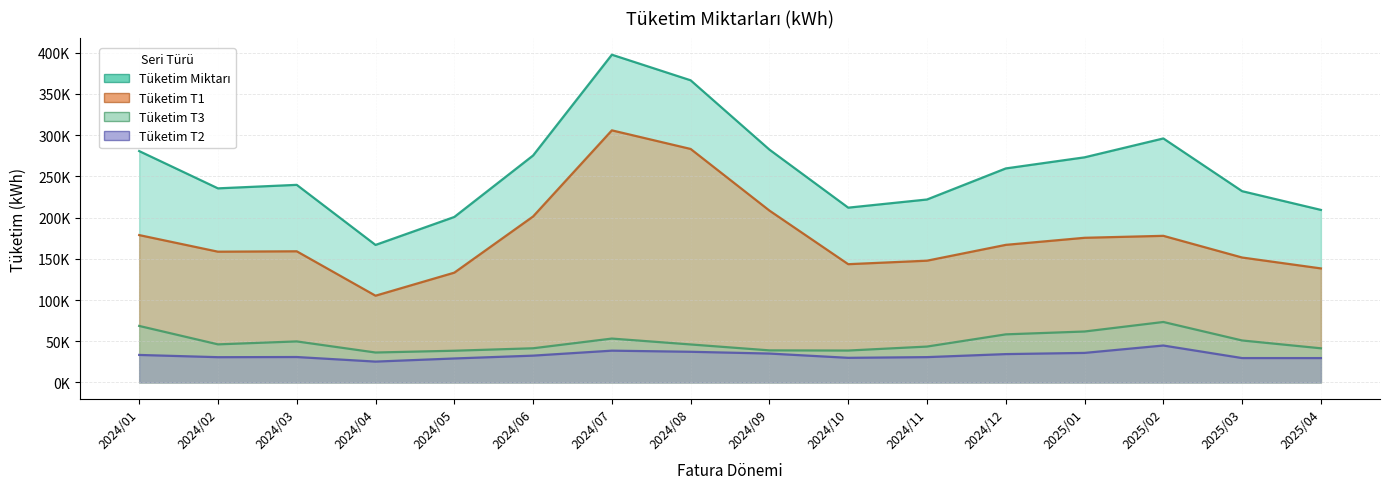

What position from the right is 2024/07?

10